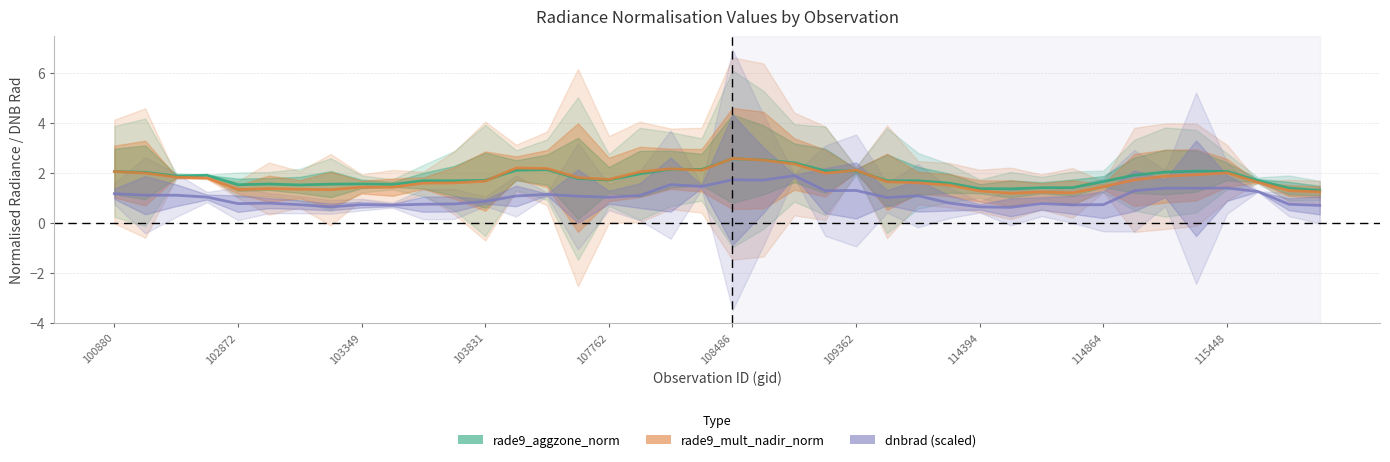

True or false: dnbrad (scaled) has more than 0 points higher than both neighbors.

True